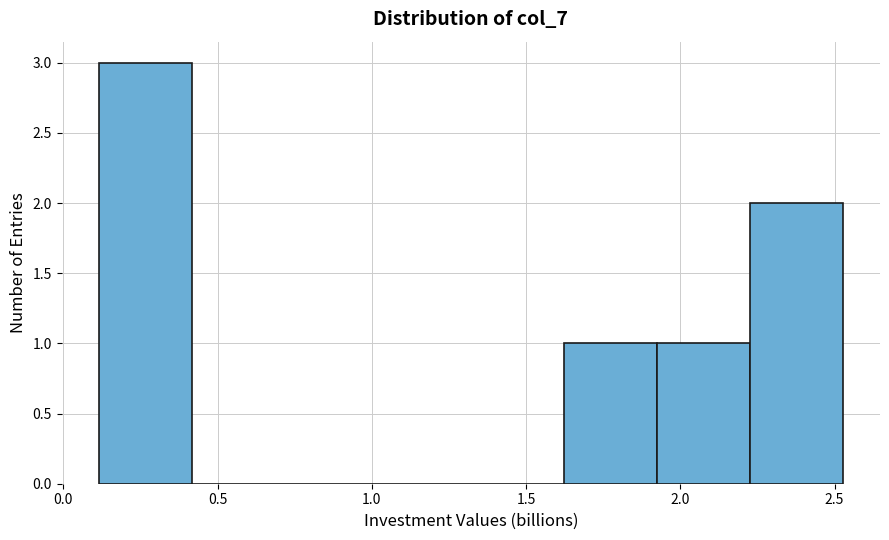

What is the height of the bar covering 0.10 to 0.40 on the x-axis? Neither the bar edges nor the heights are printed on the chart, so give them approximately, as read against the axes.

3